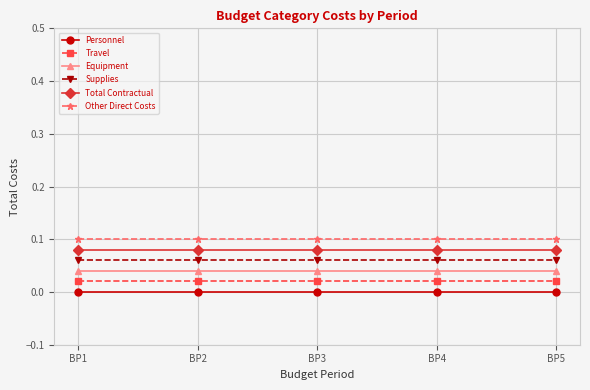

Reading left to right, extract all data points from this chart.

Personnel: BP1=0.0	BP2=0.0	BP3=0.0	BP4=0.0	BP5=0.0
Travel: BP1=0.0	BP2=0.0	BP3=0.0	BP4=0.0	BP5=0.0
Equipment: BP1=0.0	BP2=0.0	BP3=0.0	BP4=0.0	BP5=0.0
Supplies: BP1=0.1	BP2=0.1	BP3=0.1	BP4=0.1	BP5=0.1
Total Contractual: BP1=0.1	BP2=0.1	BP3=0.1	BP4=0.1	BP5=0.1
Other Direct Costs: BP1=0.1	BP2=0.1	BP3=0.1	BP4=0.1	BP5=0.1